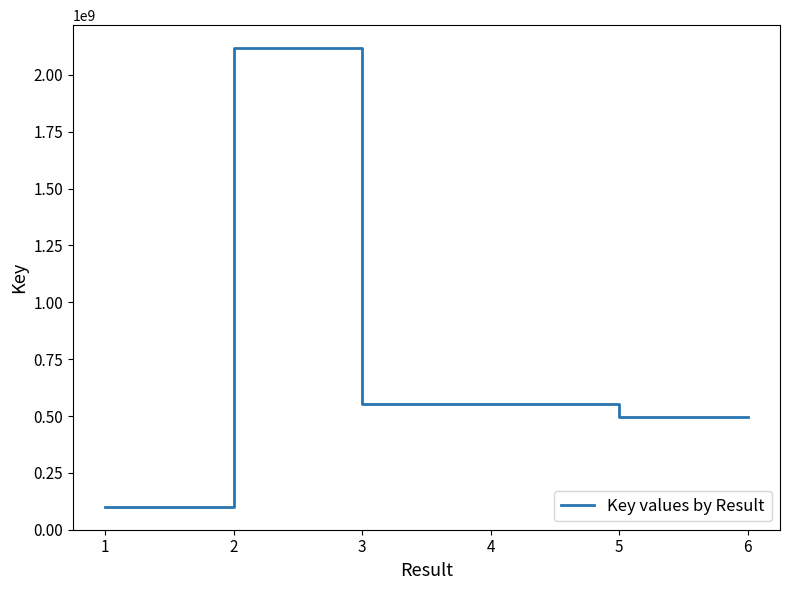

What is the sum of the values at 1 and 2?

2218853759